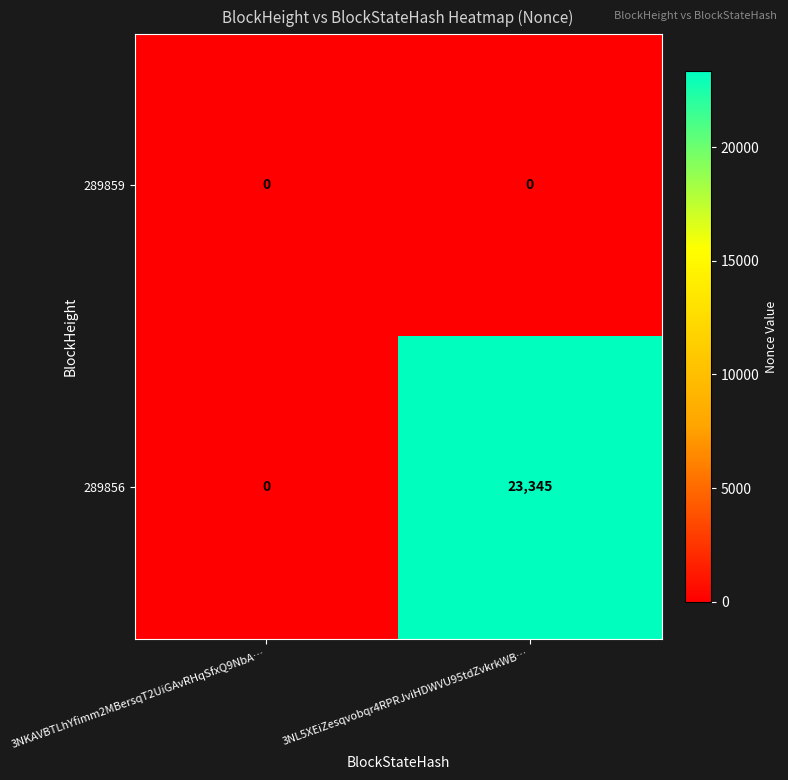

What is the greatest value displayed?

23345